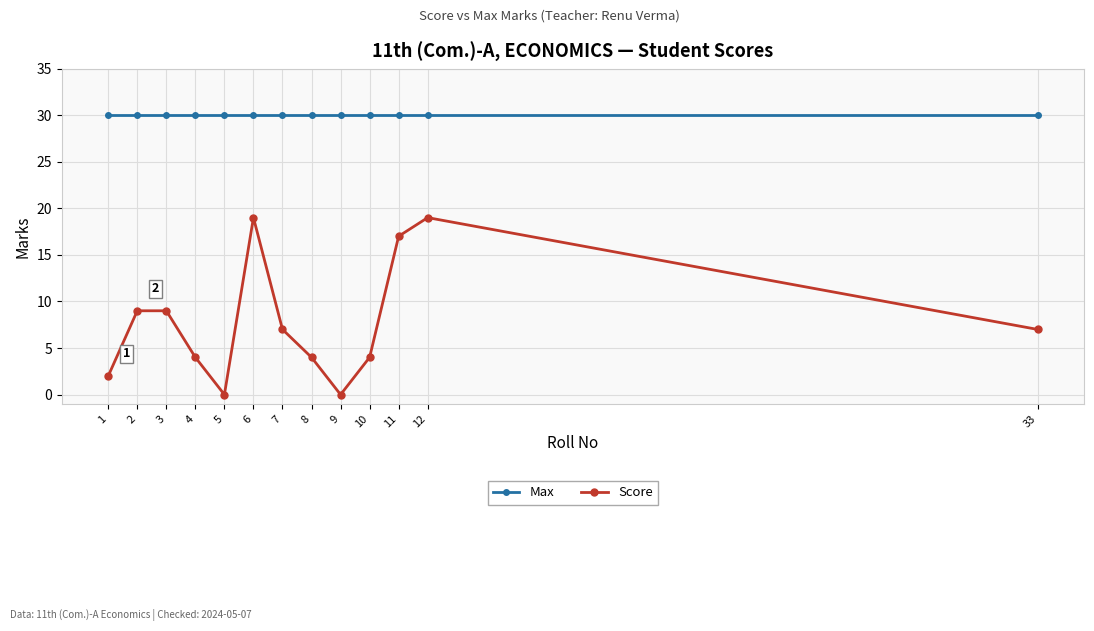

Rank the series at 1 from lowest to highest value.

Score, Max